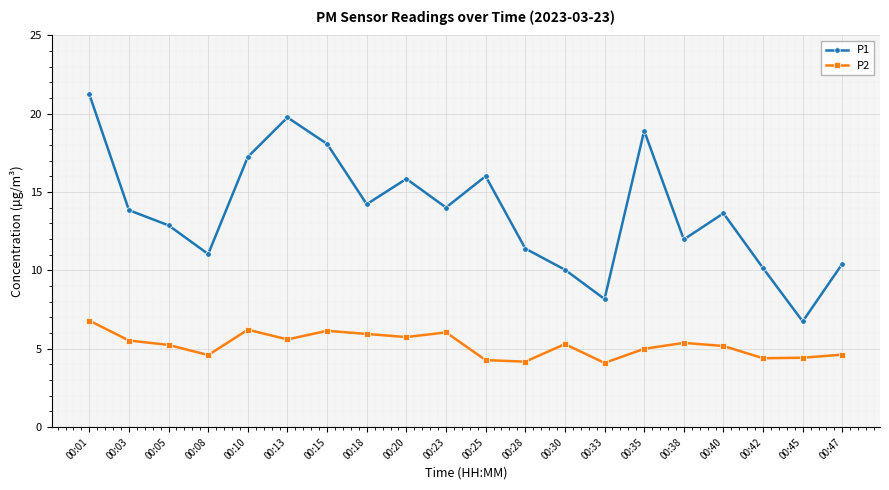

True or false: P1 has a value of 17.4 at 00:47.

False